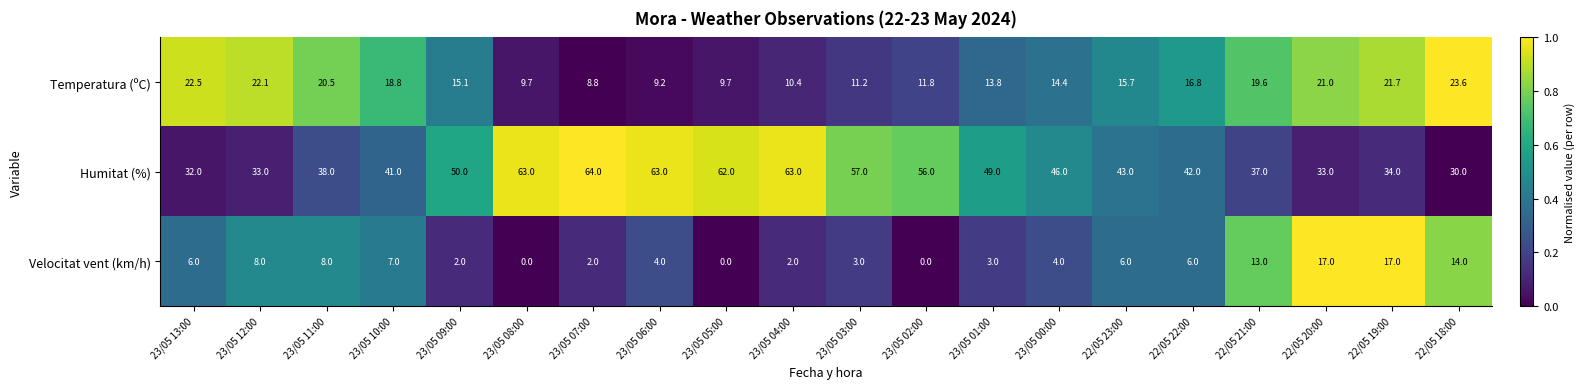

What is the total value across all series at 23/05 00:00?

64.4